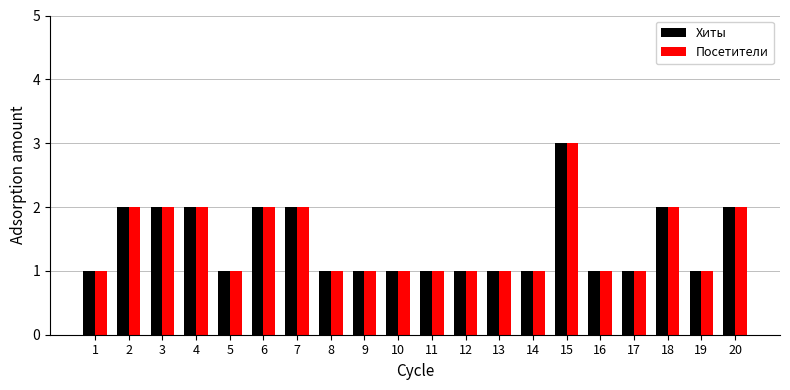

How many groups of bars are there?

20